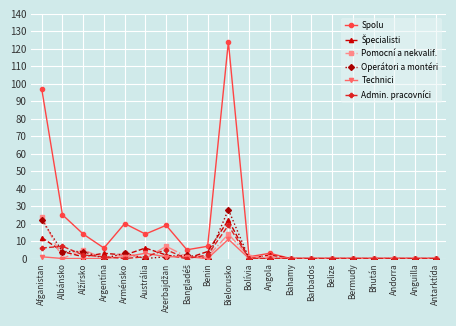

How many data points does each series have?

20